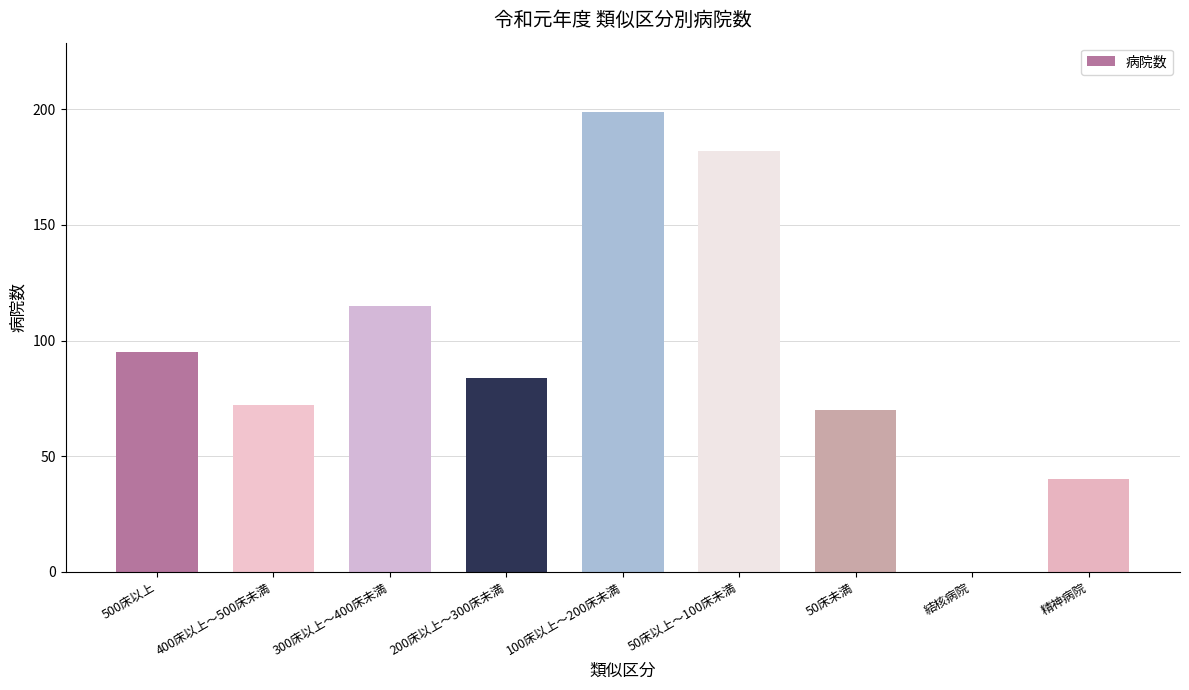

How many values are above zero?

8